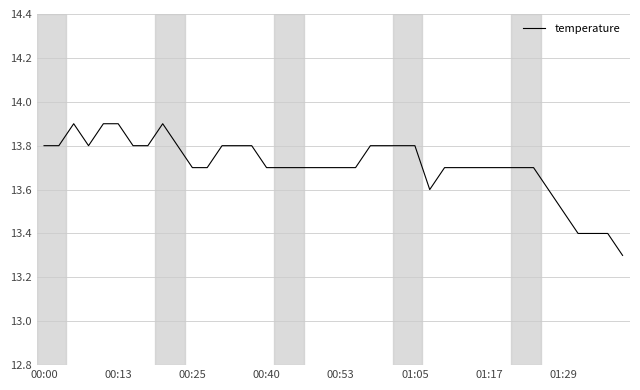

What is the minimum value shown in the chart?

13.3